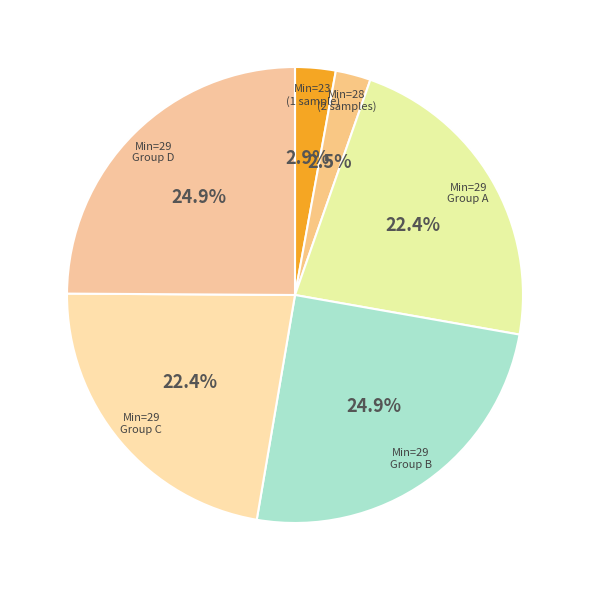

Count the number of slices in the pie.

6